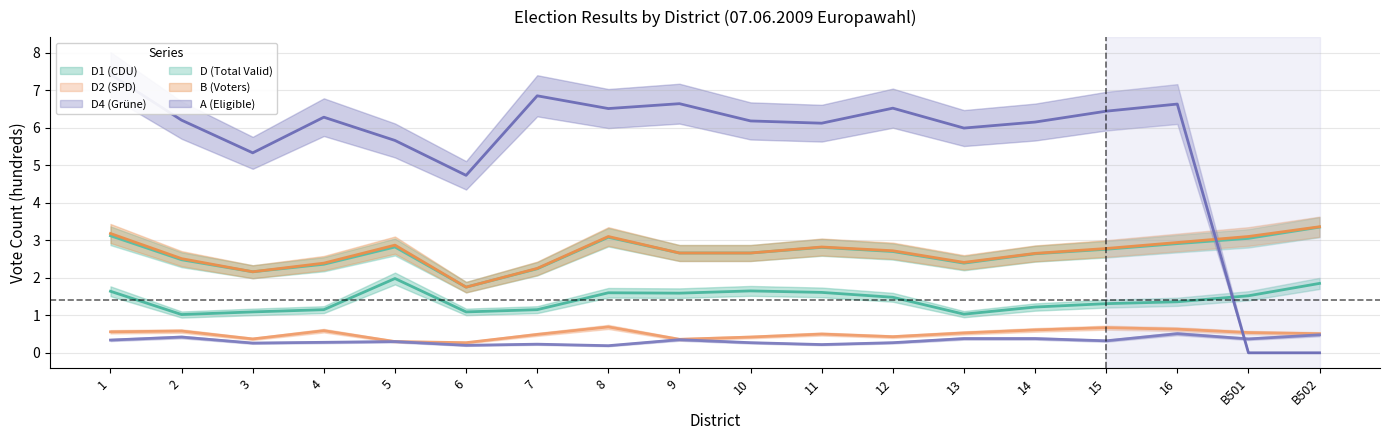

Which series has the widest spread of values?

A